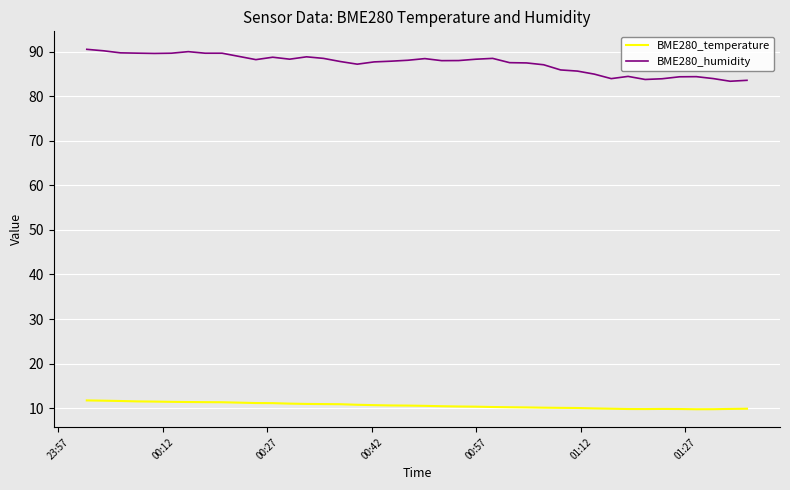

Which series has the widest spread of values?

BME280_humidity